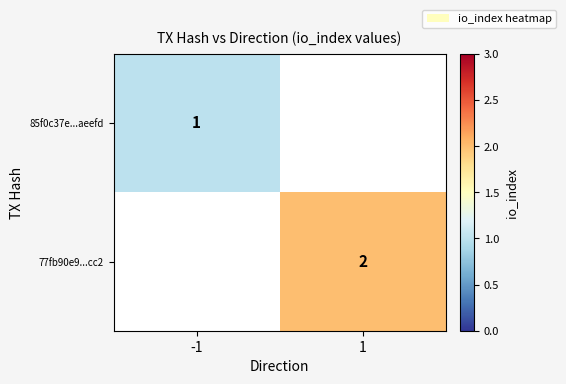

True or false: 85f0c37e...aeefd has a value of 2 at -1.

False